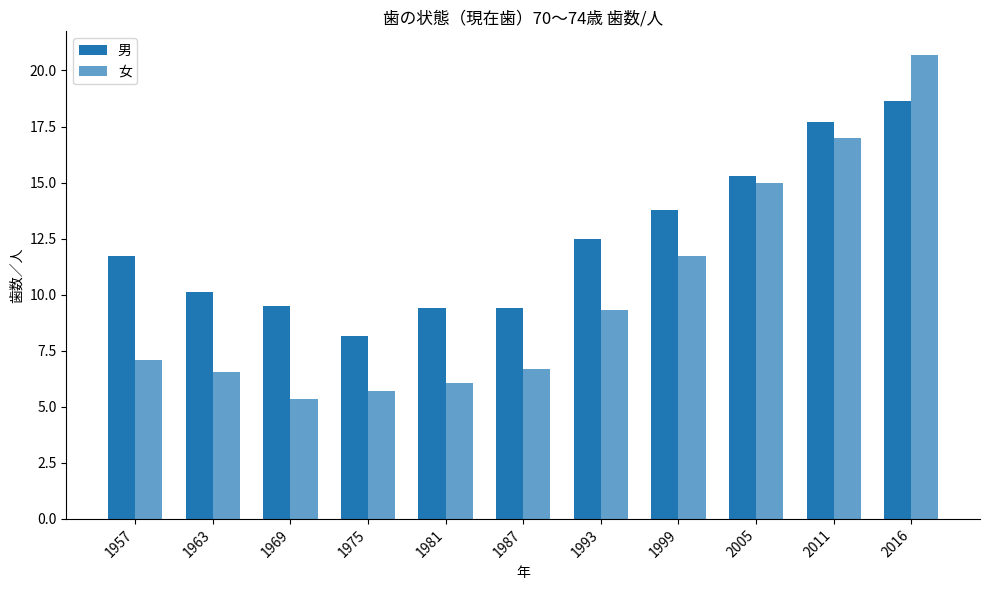

Which category has the highest value across all series?

2016